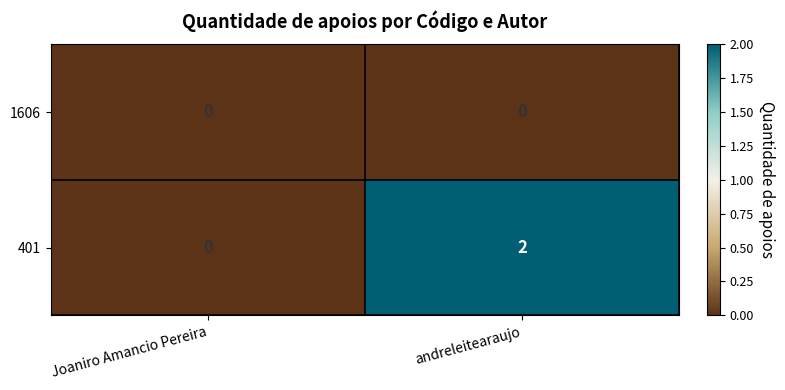

Where is 401 nearest to the value 1?

Joaniro Amancio Pereira